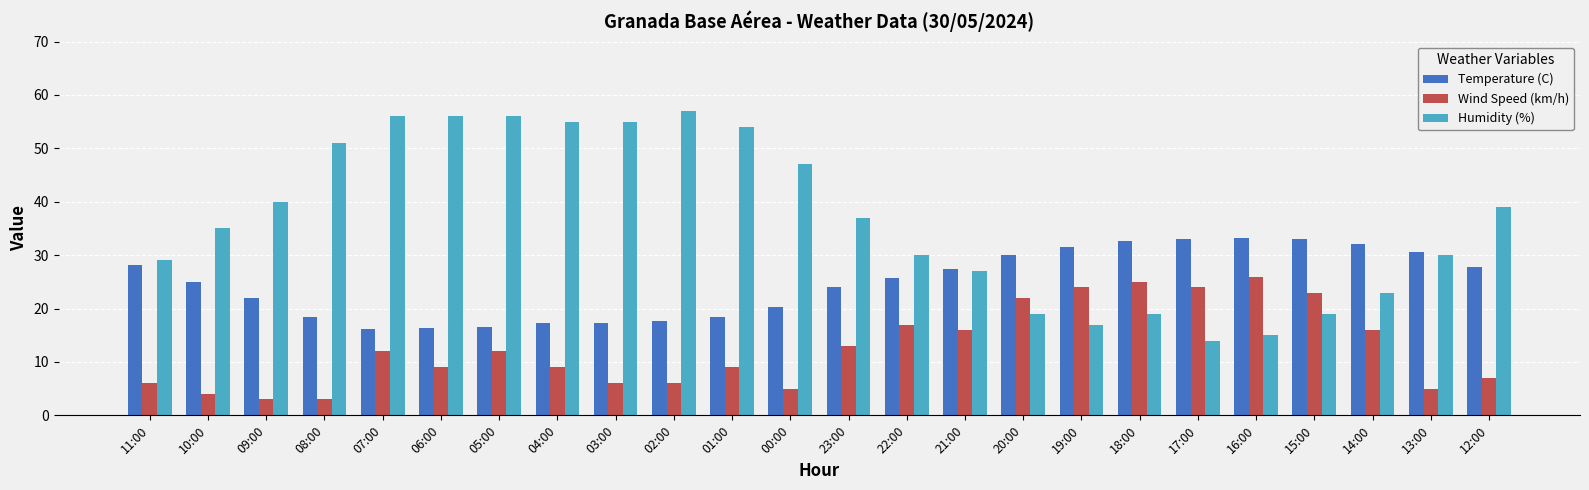

Which series has the largest range (max minus min)?

Humidity (%)